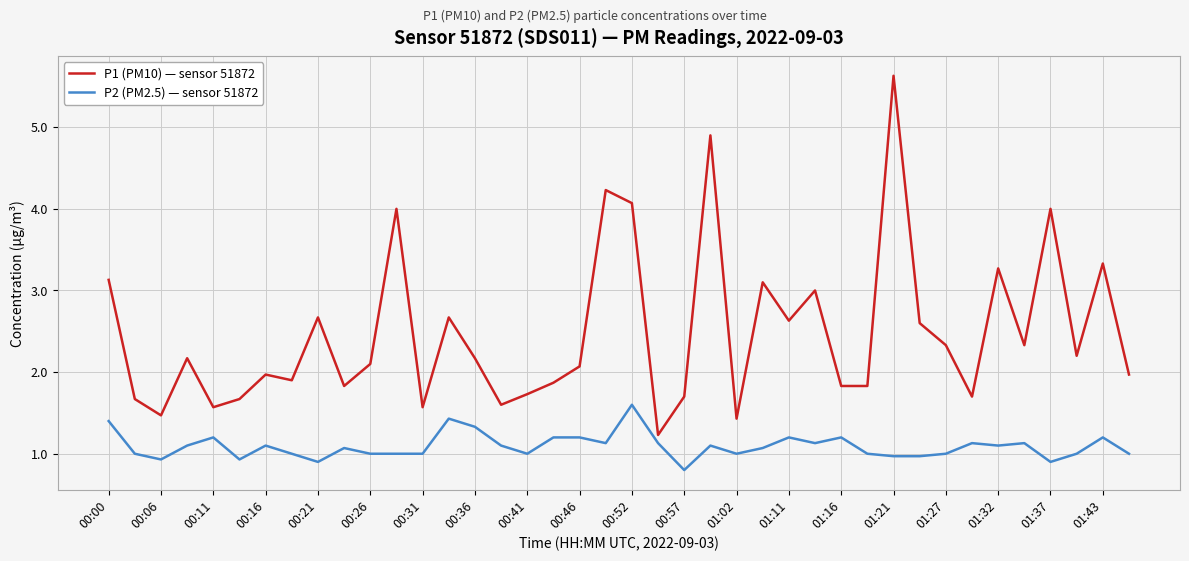

Reading left to right, list all the values displayed in this chart.

P1 (PM10) — sensor 51872: 3.1	1.7	1.5	2.2	1.6	1.7	2.0	1.9	2.7	1.8	2.1	4.0	1.6	2.7	2.2	1.6	1.7	1.9	2.1	4.2	4.1	1.2	1.7	4.9	1.4	3.1	2.6	3.0	1.8	1.8	5.6	2.6	2.3	1.7	3.3	2.3	4.0	2.2	3.3	2.0
P2 (PM2.5) — sensor 51872: 1.4	1.0	0.9	1.1	1.2	0.9	1.1	1.0	0.9	1.1	1.0	1.0	1.0	1.4	1.3	1.1	1.0	1.2	1.2	1.1	1.6	1.1	0.8	1.1	1.0	1.1	1.2	1.1	1.2	1.0	1.0	1.0	1.0	1.1	1.1	1.1	0.9	1.0	1.2	1.0